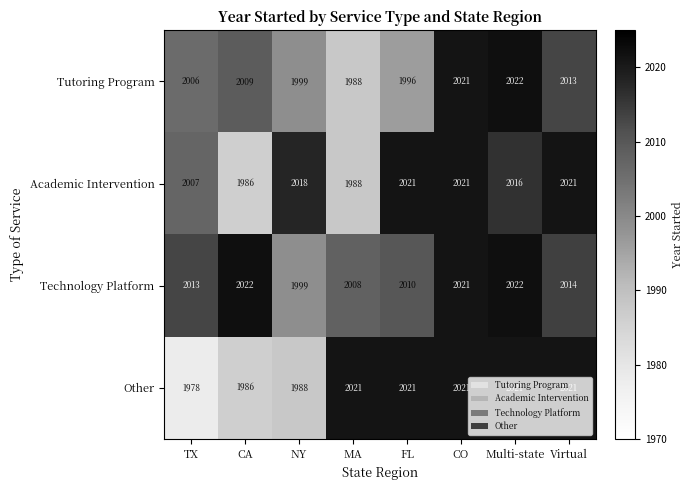

What is the difference between the second highest and second lowest values in the Academic Intervention series?

33